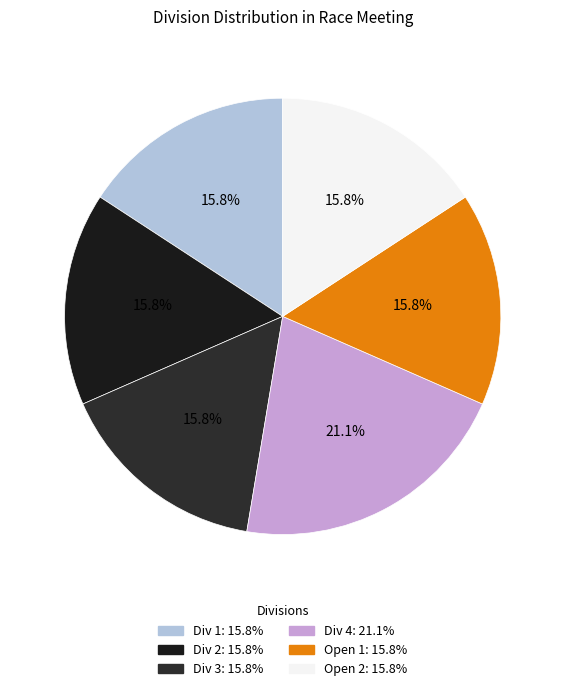

Is it true that Open 1 is 16% of the pie?

True